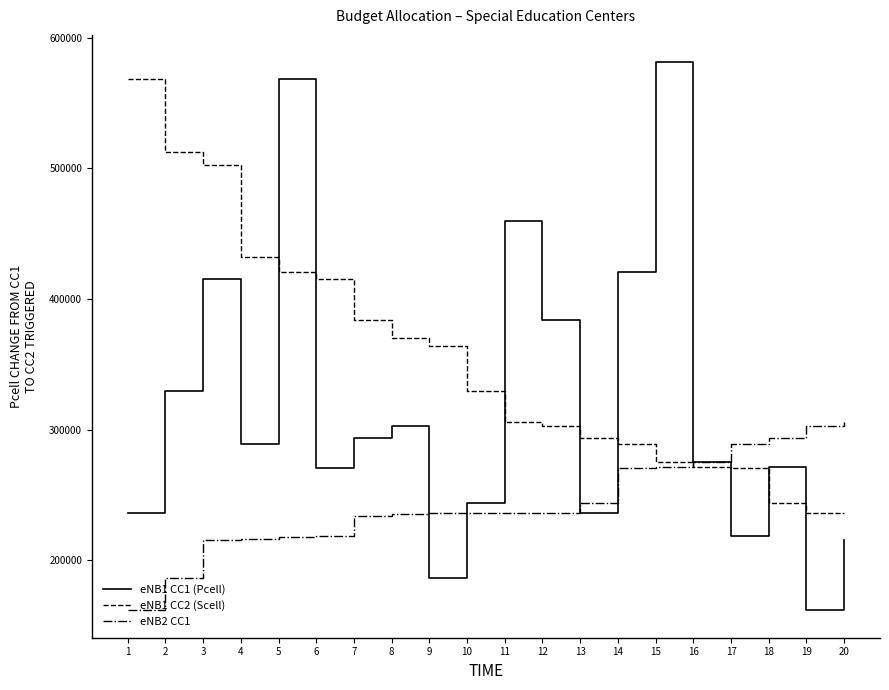

What is the sum of all eNB1 CC2 (Scell) values?

7024100